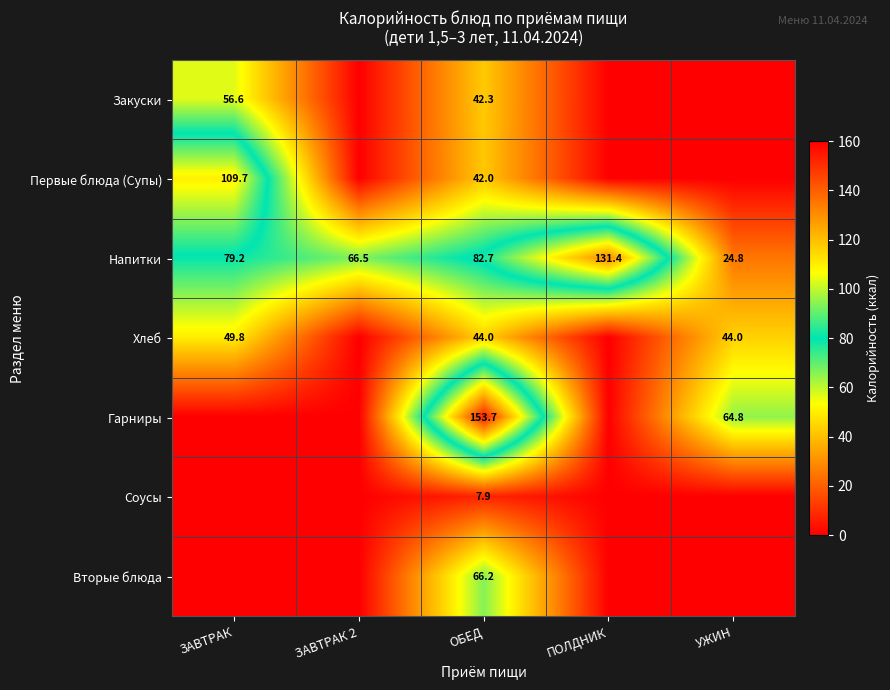

Where is Напитки nearest to the value 78?

ЗАВТРАК